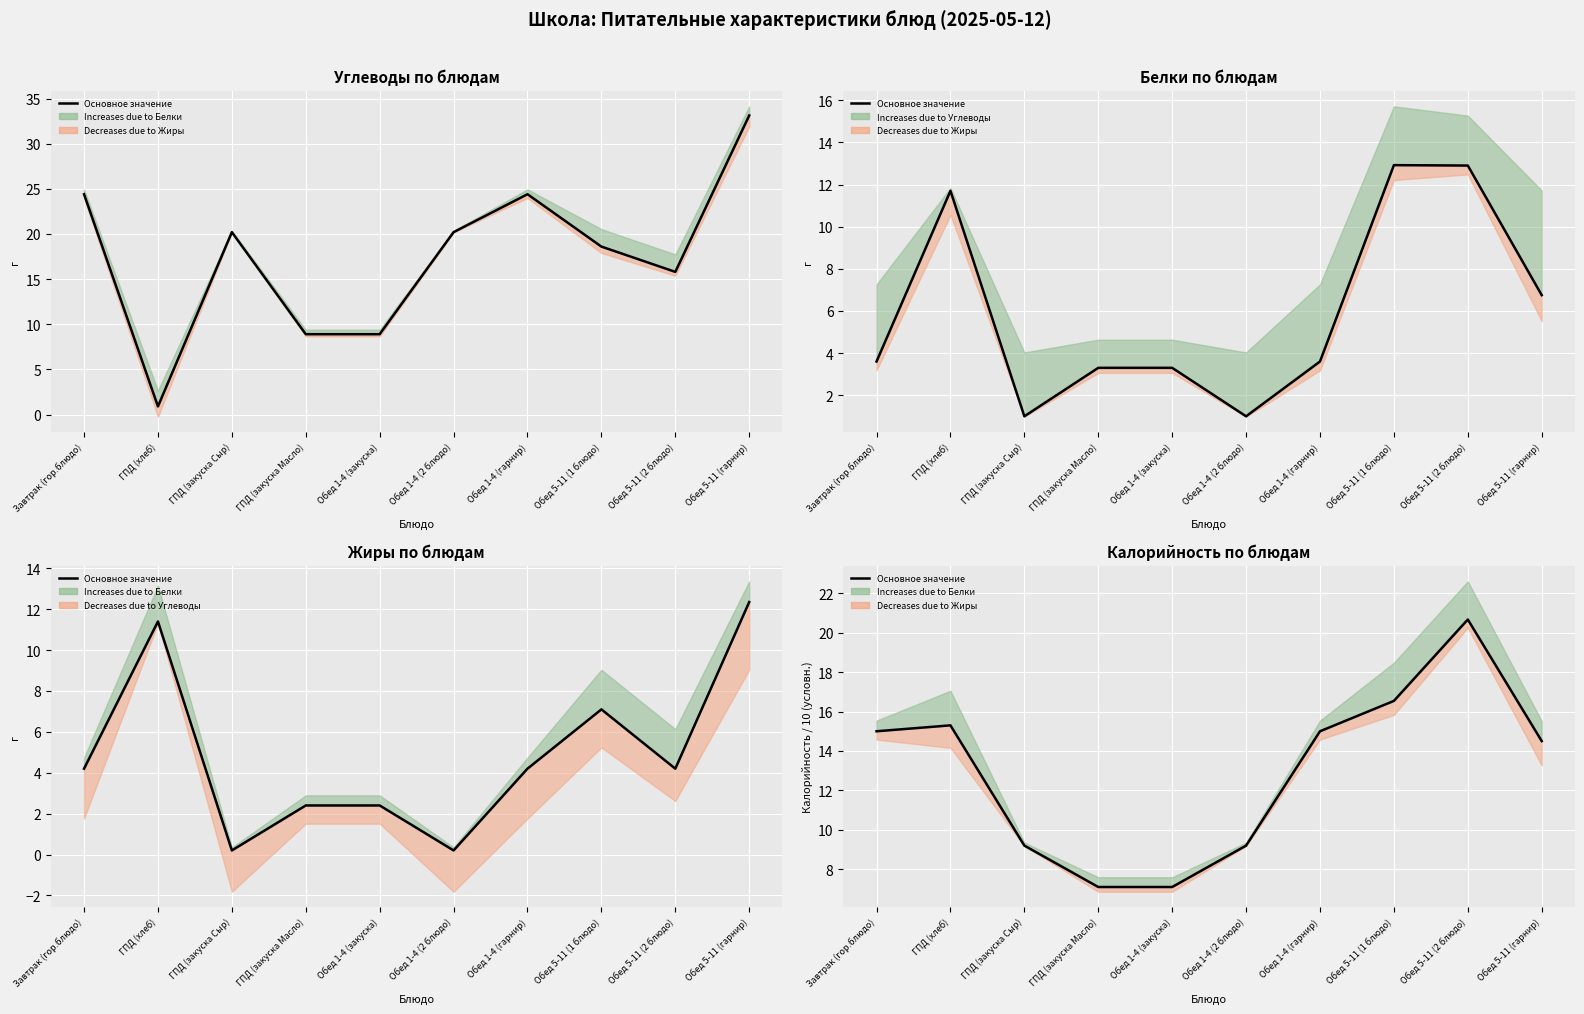

What is the value of the 7th point from the left?

15.0